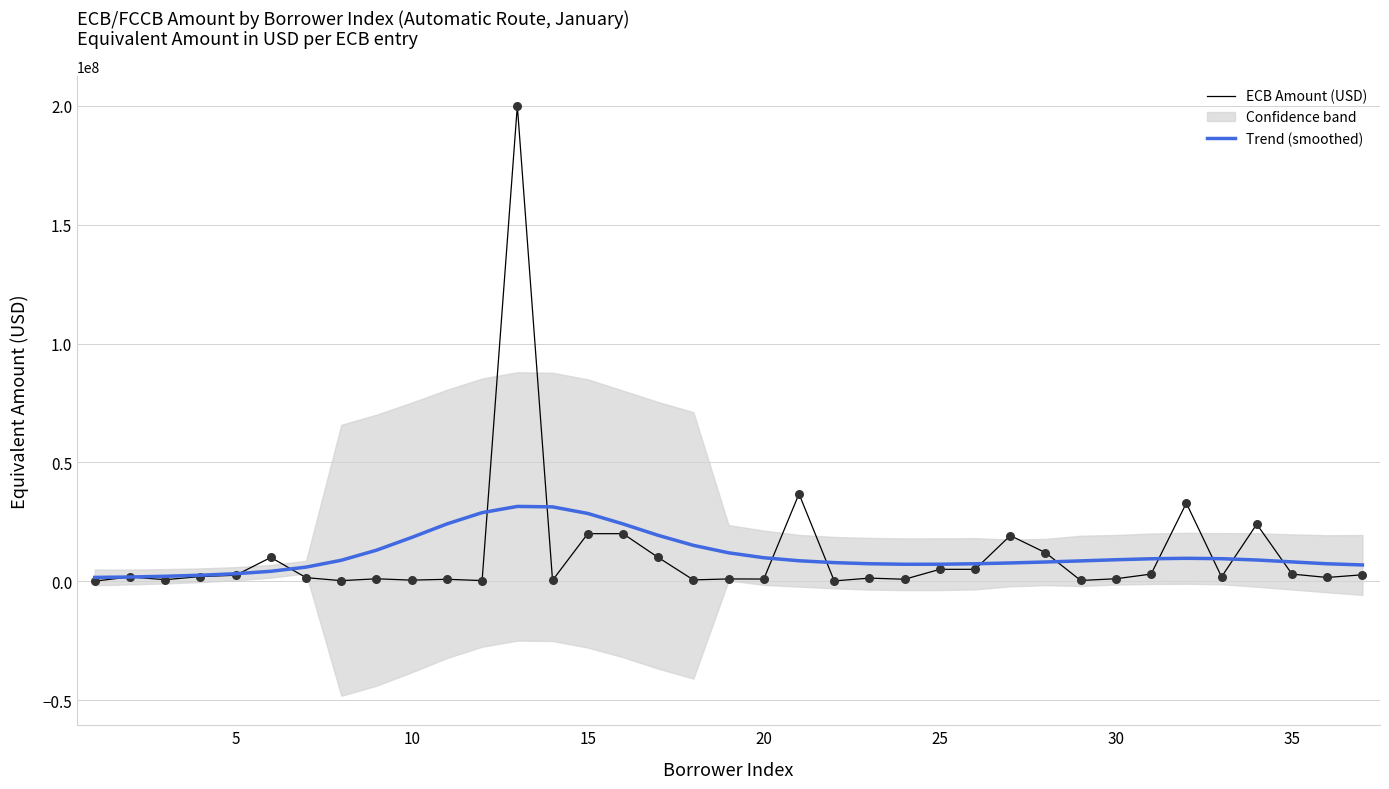

What is the maximum value for Trend (smoothed)?

31464302.8